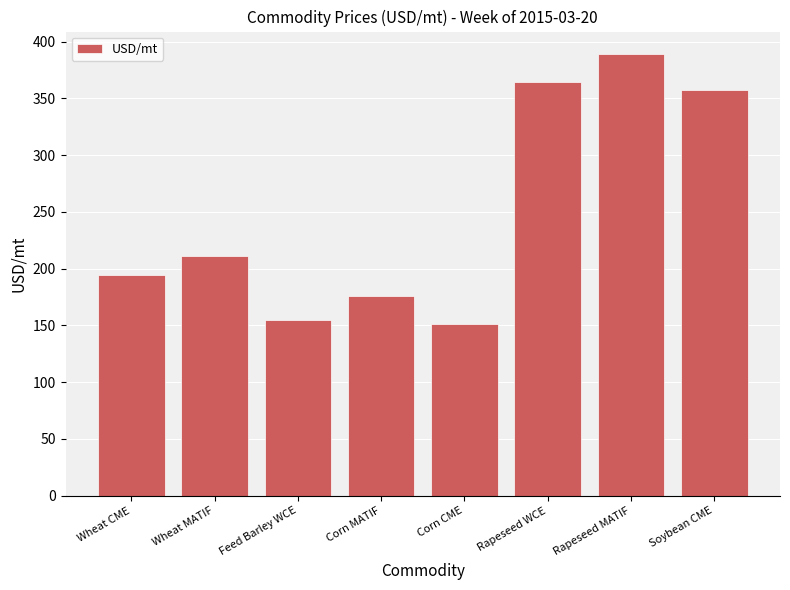

At which label does the data first exceed 211?

Wheat MATIF